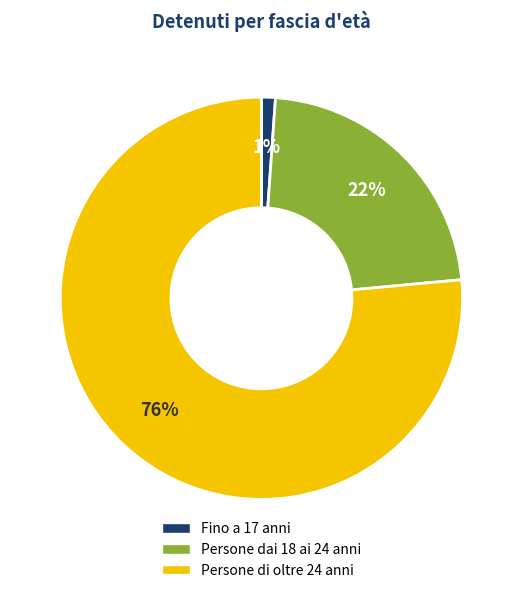

To the nearest percent, what is the average slice percentage?

33%